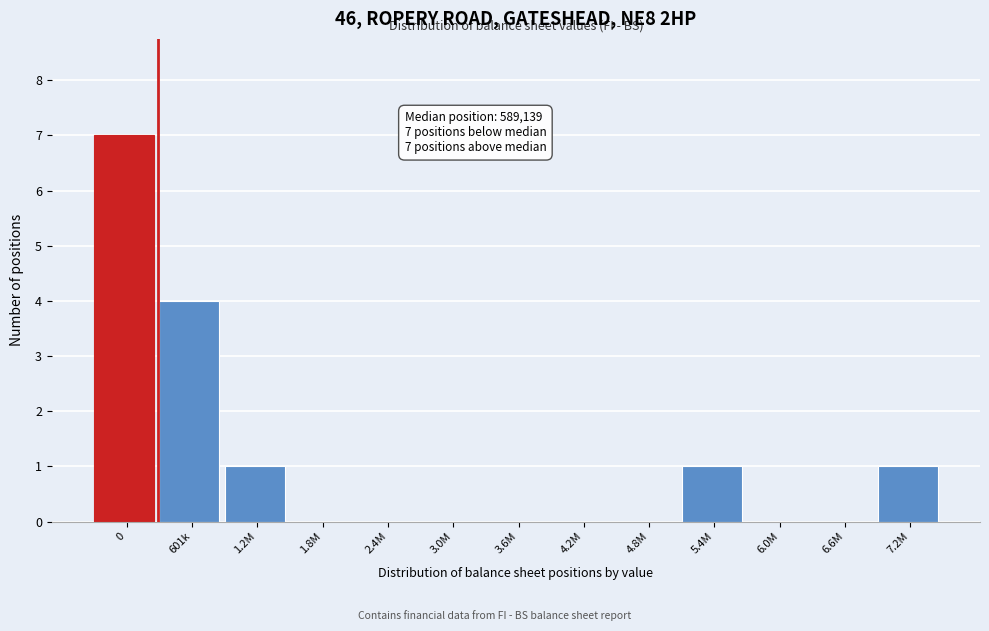

Reading right to left, list all the values displayed in this chart.

7.2M=1	6.6M=0	6.0M=0	5.4M=1	4.8M=0	4.2M=0	3.6M=0	3.0M=0	2.4M=0	1.8M=0	1.2M=1	601k=4	0=7